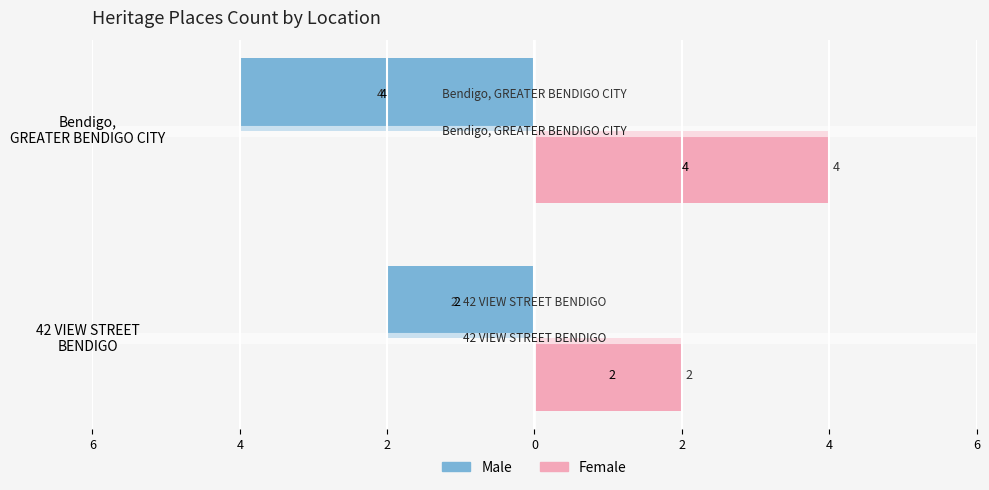

Reading left to right, list all the values displayed in this chart.

Male: -2	-4
Female: 2	4